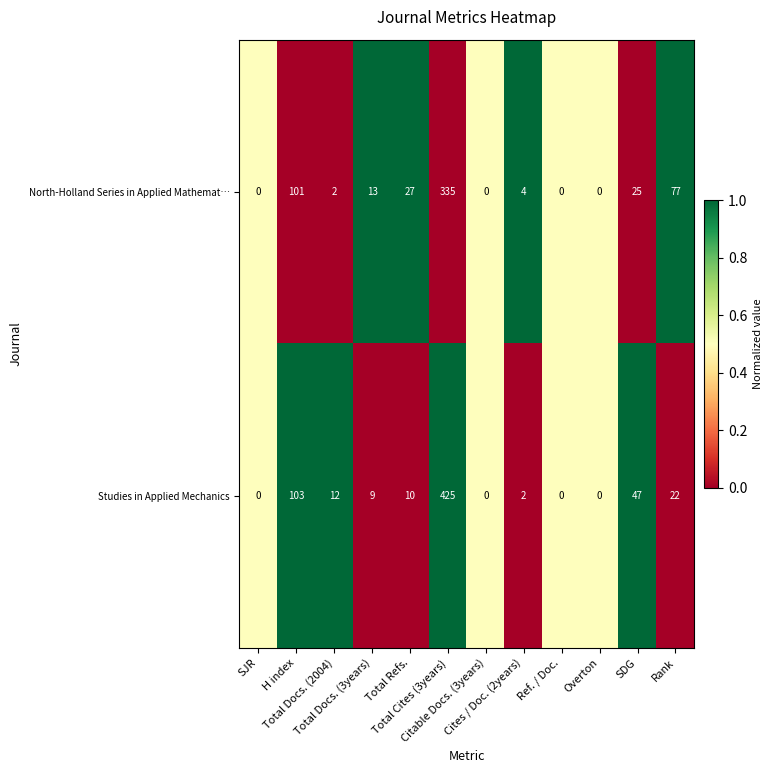

What is the difference between the maximum and second lowest values in the Studies in Applied Mechanics series?

425